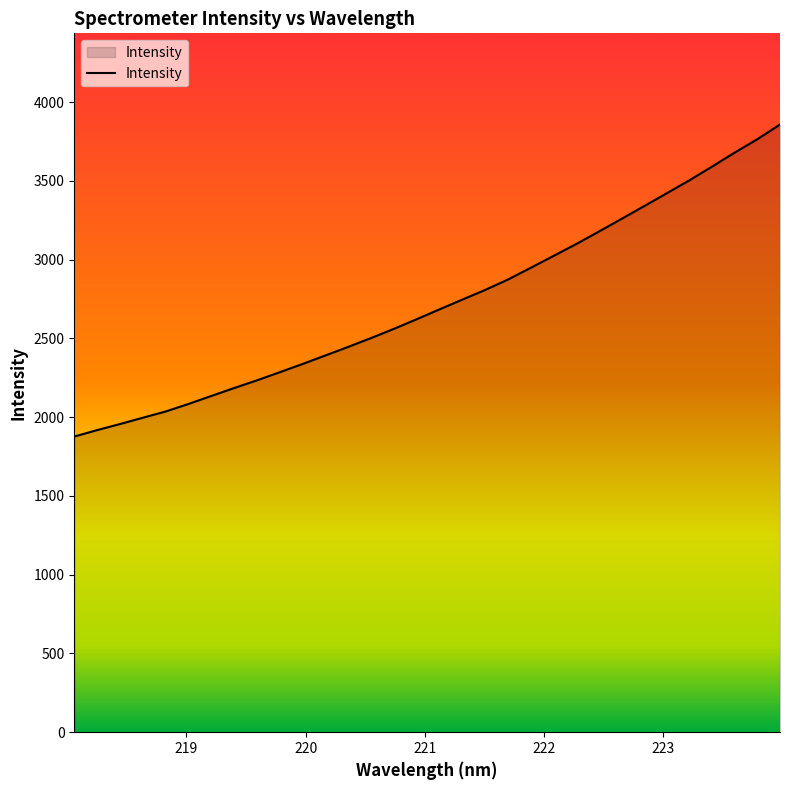

What is the difference between the maximum and minimum values?

1981.2